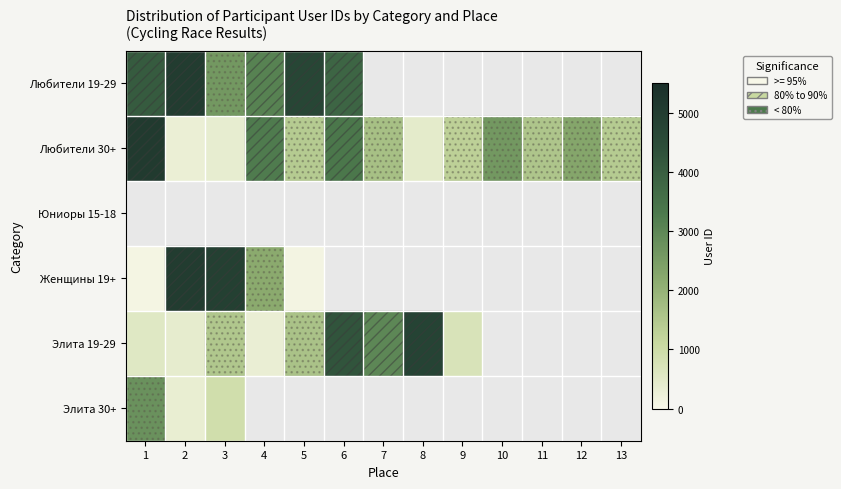

Count the number of categories in the chart.

13